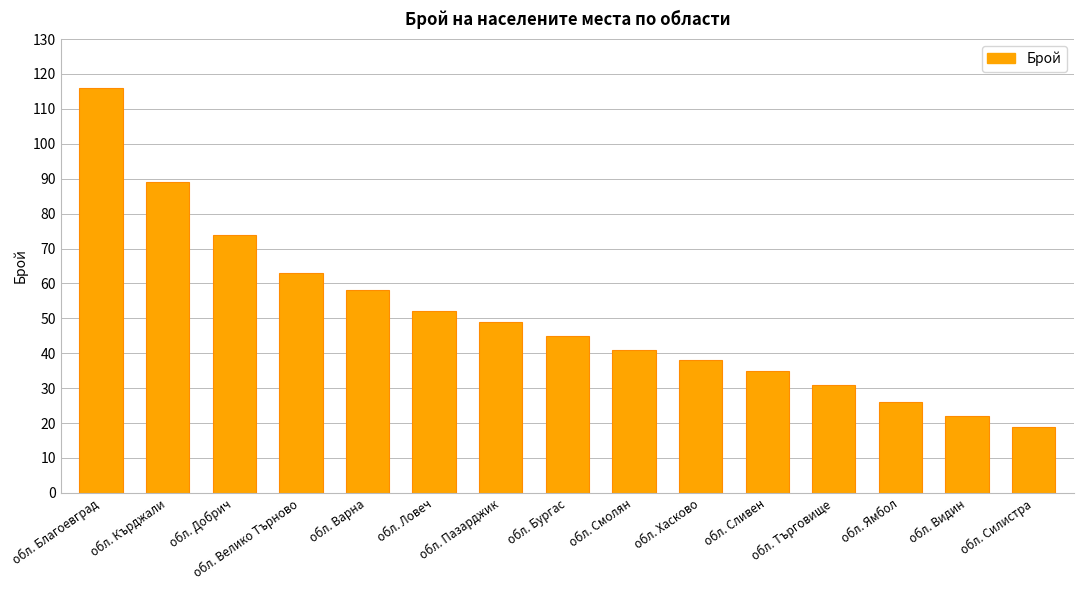

What is the change in value from обл. Пазарджик to обл. Ямбол?

-23